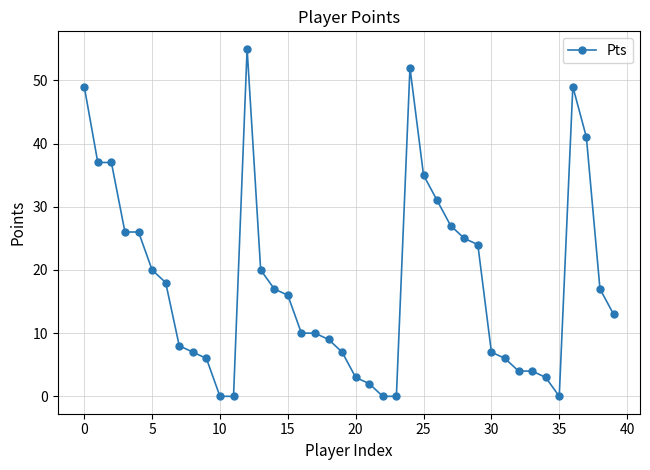

What is the maximum value shown in the chart?

55